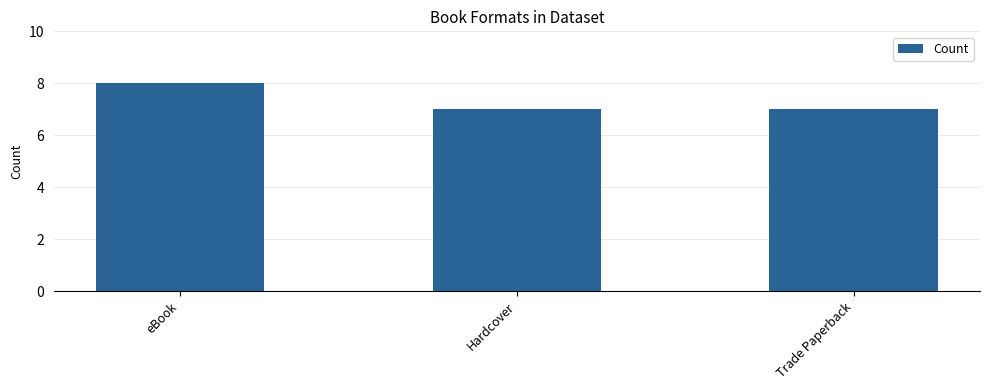

Which category has the highest value across all series?

eBook